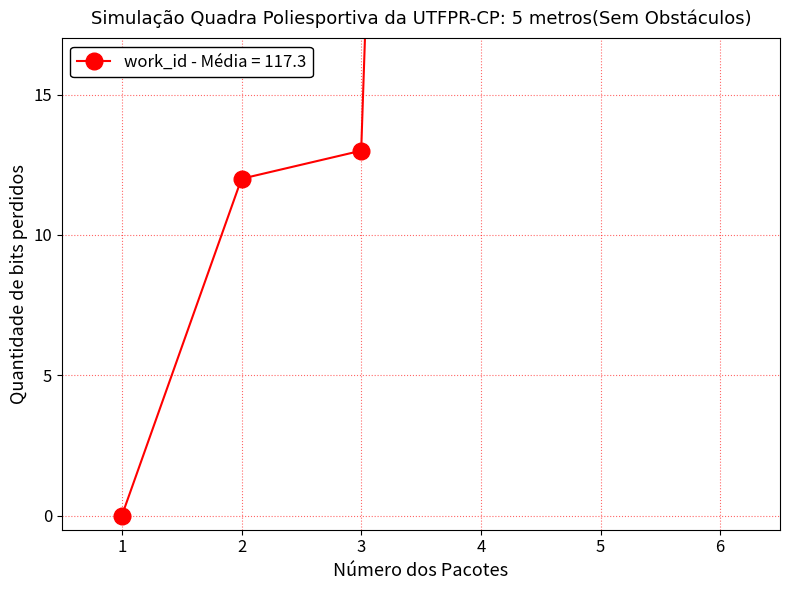

Does the chart have visible grid lines?

Yes